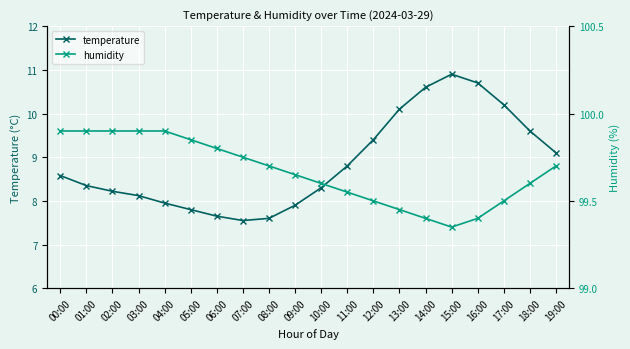

Which series has the largest range (max minus min)?

temperature